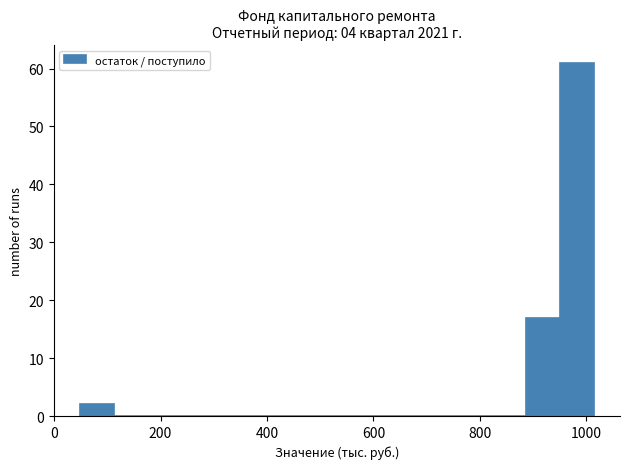

Read against the x-axis, roughly where is the centre of the tallest bar?

980